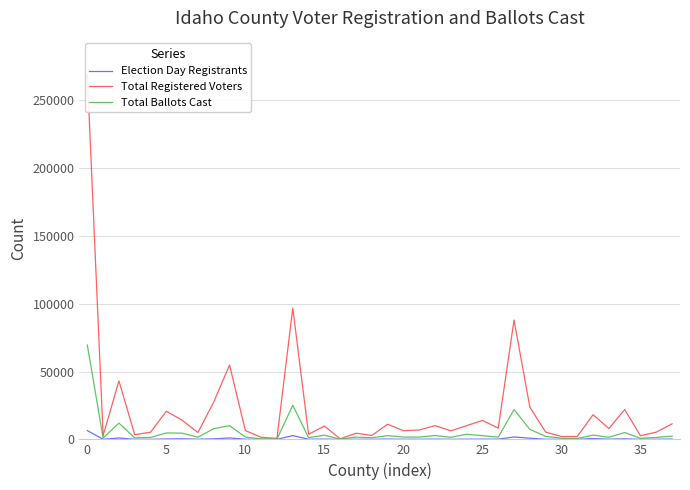

What is the difference between the second highest and second lowest values in the Total Ballots Cast series?

24907